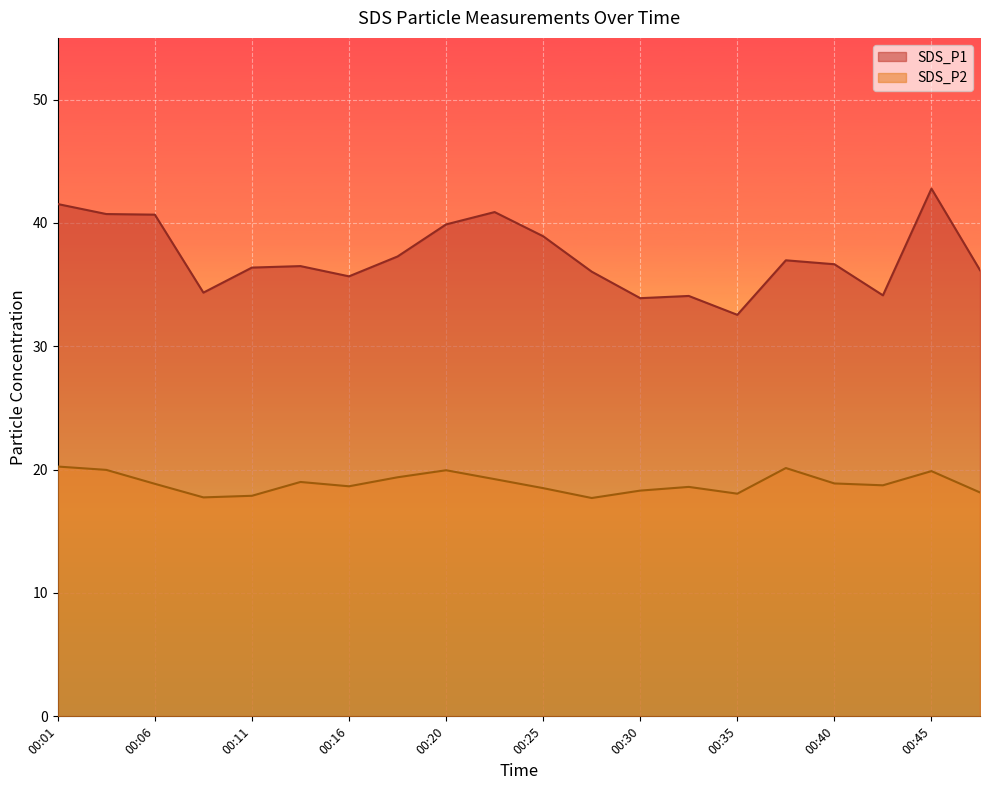

Reading right to left, list all the values displayed in this chart.

SDS_P1: 00:47=36.2	00:45=42.8	00:42=34.1	00:40=36.6	00:38=37.0	00:35=32.5	00:33=34.1	00:30=33.9	00:28=36.0	00:25=38.9	00:23=40.9	00:20=39.9	00:18=37.3	00:16=35.7	00:13=36.5	00:11=36.4	00:08=34.4	00:06=40.7	00:03=40.7	00:01=41.5
SDS_P2: 00:47=18.1	00:45=19.9	00:42=18.7	00:40=18.9	00:38=20.1	00:35=18.1	00:33=18.6	00:30=18.3	00:28=17.7	00:25=18.5	00:23=19.2	00:20=19.9	00:18=19.4	00:16=18.6	00:13=19.0	00:11=17.9	00:08=17.8	00:06=18.9	00:03=20.0	00:01=20.2